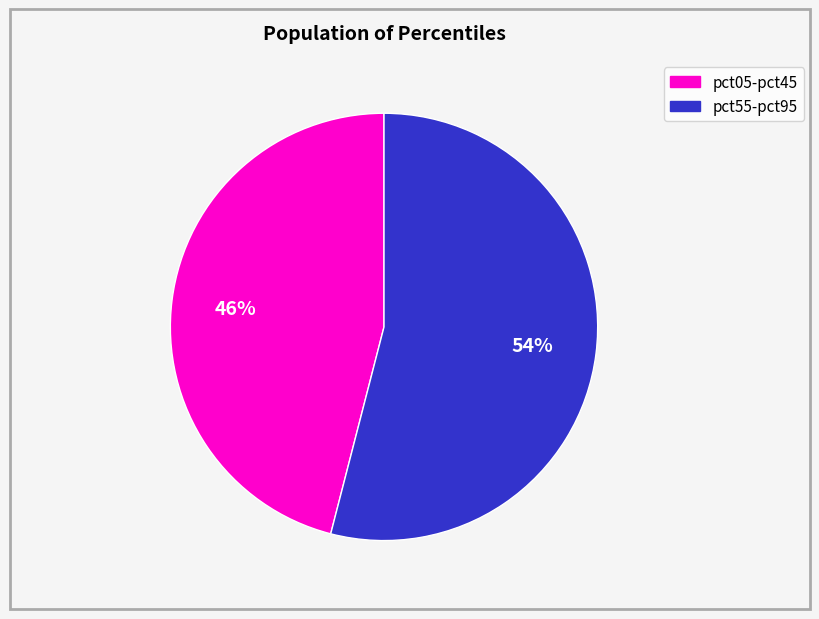

To the nearest percent, what is the difference between the largest and smallest slice percentages?

8%